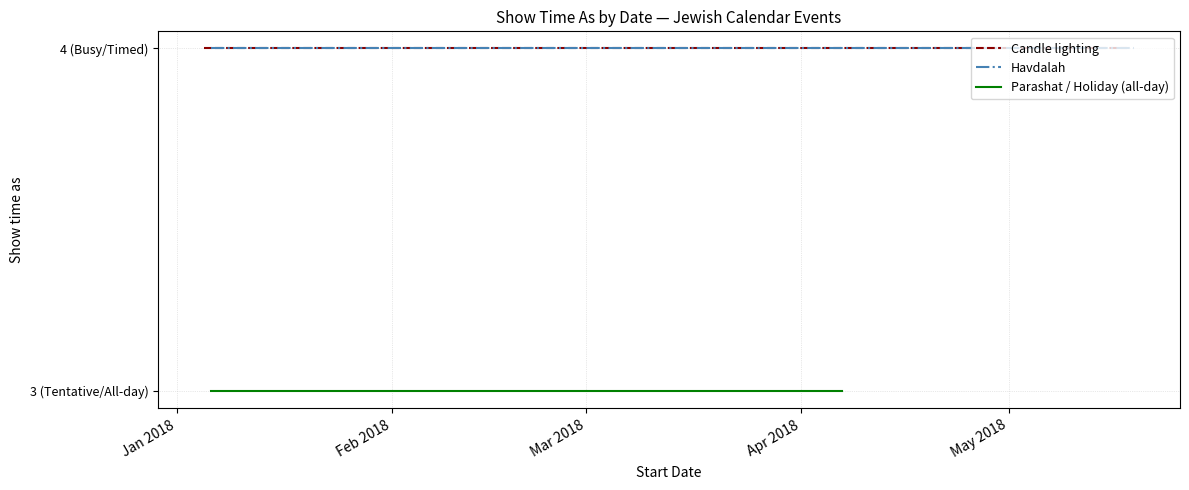

The value of Parashat / Holiday (all-day) at 18 is 5. True or false?

False